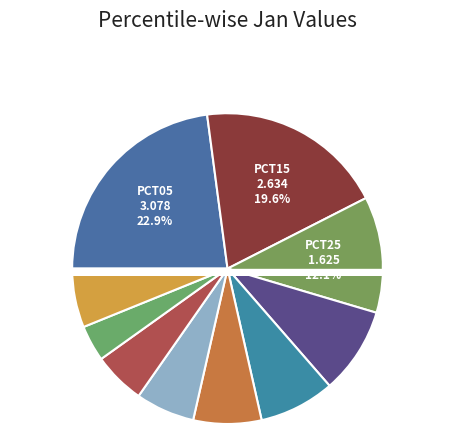

To the nearest percent, what is the average slice percentage?

10%